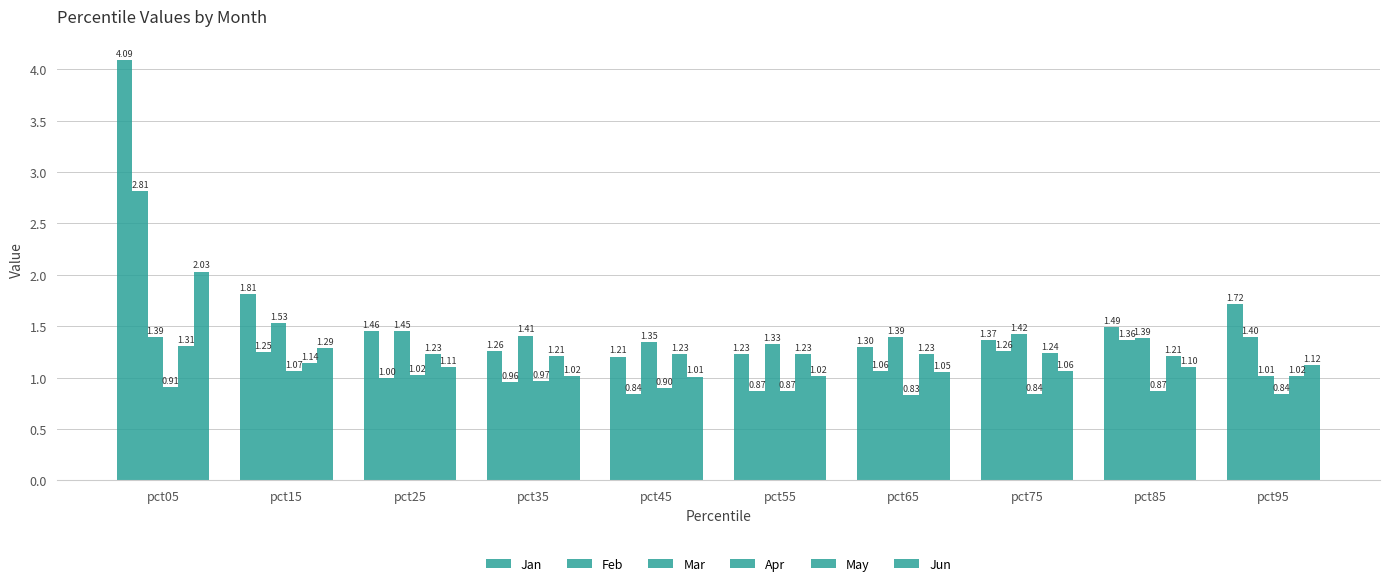

List the series in order of their peak value, lowest first.

Apr, May, Mar, Jun, Feb, Jan